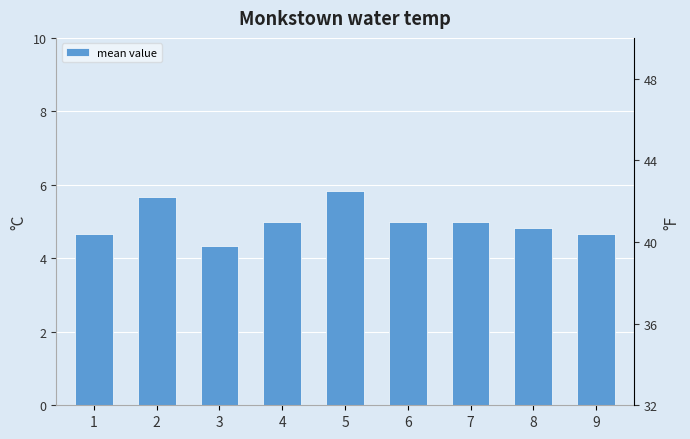

Count the number of data series in this chart.

1